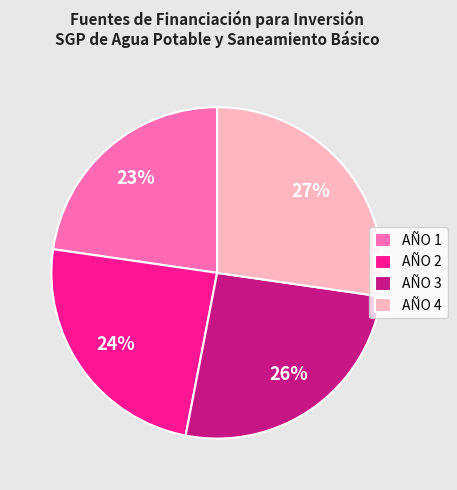

To the nearest percent, what is the average slice percentage?

25%